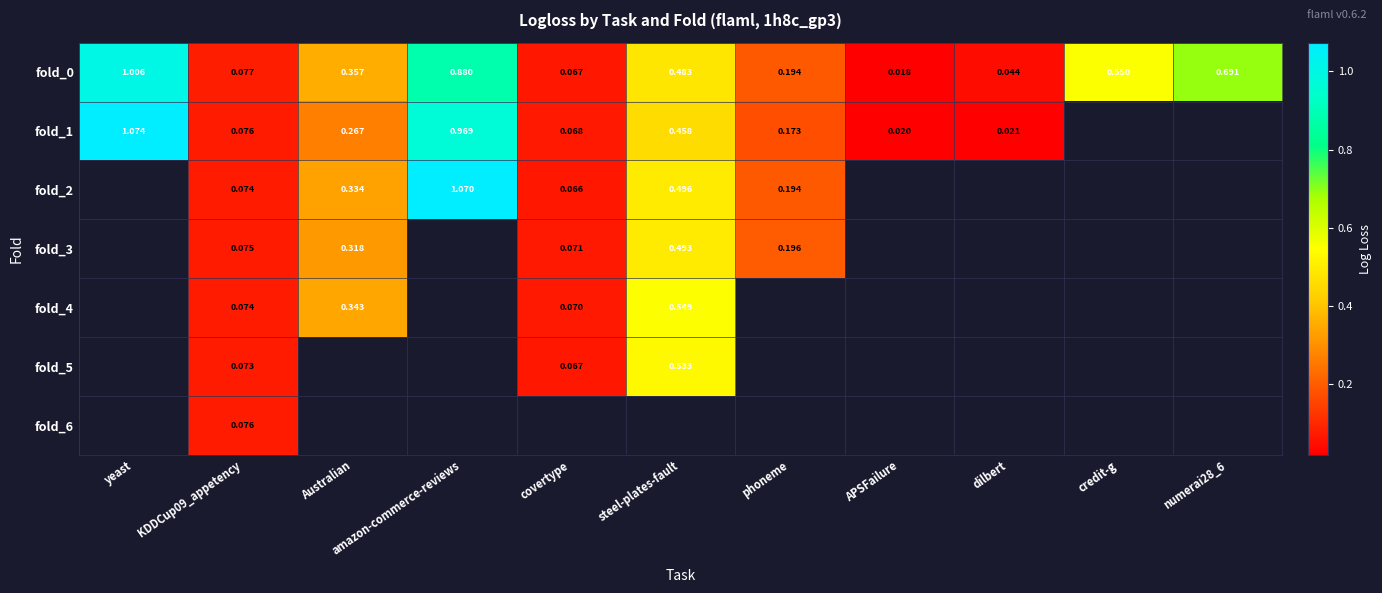

Which category has the highest value across all series?

yeast